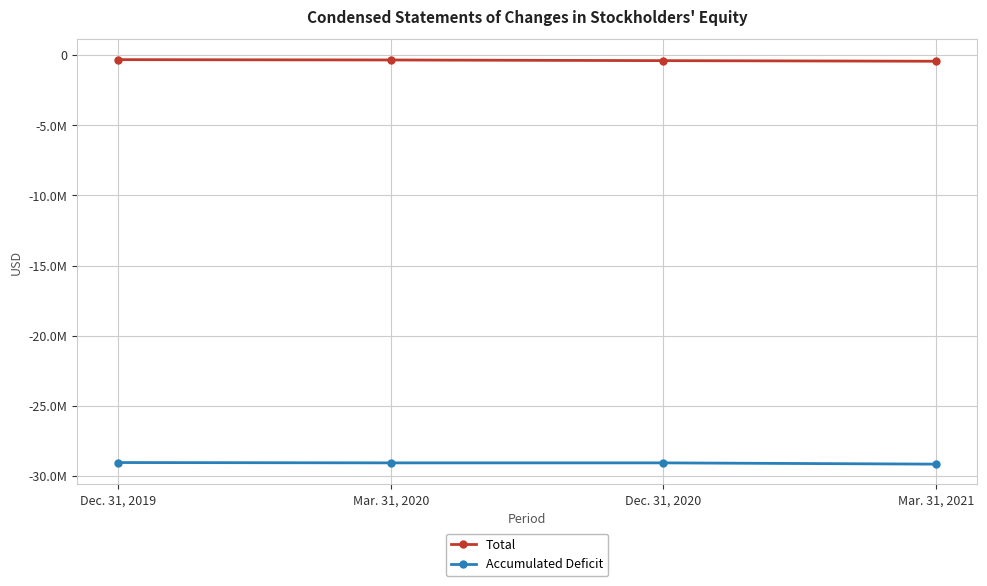

What position from the left is Dec. 31, 2020?

3